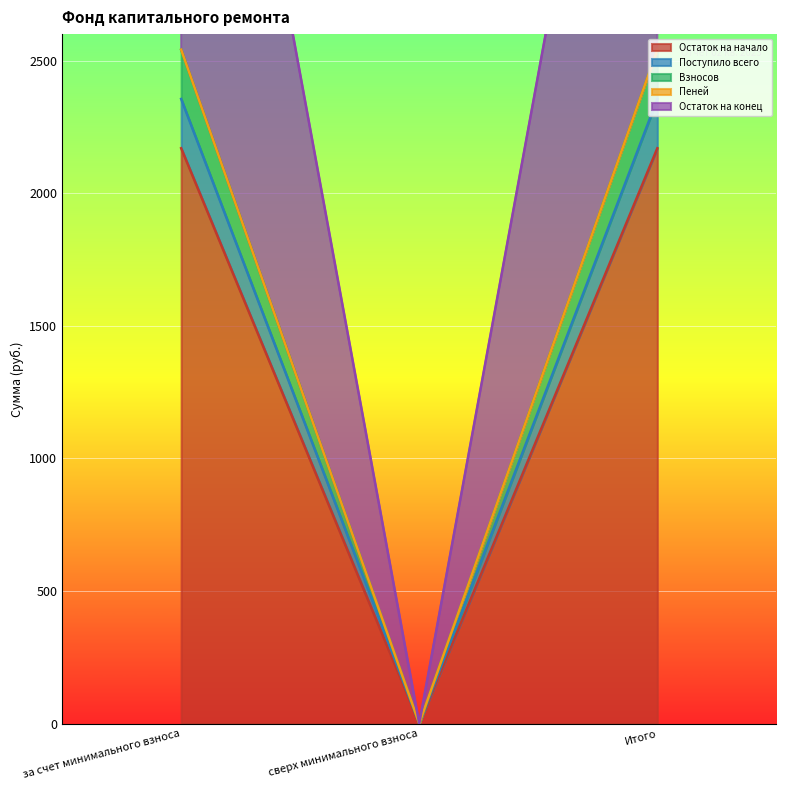

What is the sum of the Пеней values at за счет минимального взноса and сверх минимального взноса?

2355.5